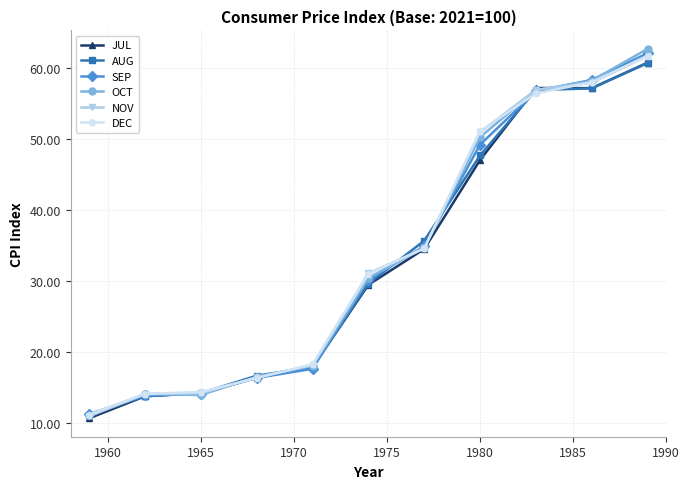

Which series has the largest range (max minus min)?

OCT